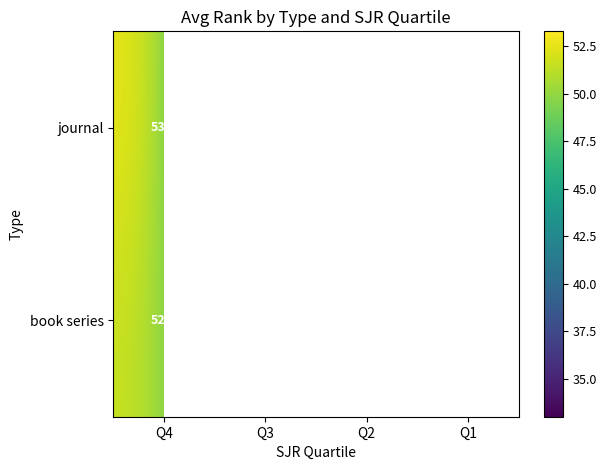

Which label corresponds to the largest value in the chart?

Q4